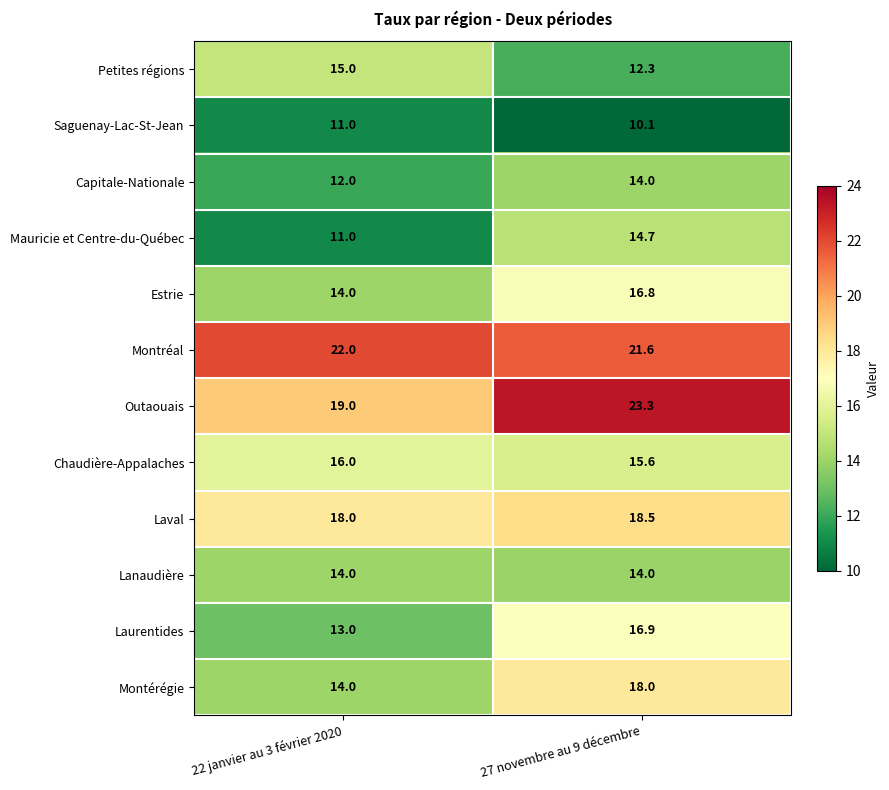

Reading left to right, list all the values displayed in this chart.

Petites régions: 15.0	12.3
Saguenay-Lac-St-Jean: 11.0	10.1
Capitale-Nationale: 12.0	14.0
Mauricie et Centre-du-Québec: 11.0	14.7
Estrie: 14.0	16.8
Montréal: 22.0	21.6
Outaouais: 19.0	23.3
Chaudière-Appalaches: 16.0	15.6
Laval: 18.0	18.5
Lanaudière: 14.0	14.0
Laurentides: 13.0	16.9
Montérégie: 14.0	18.0